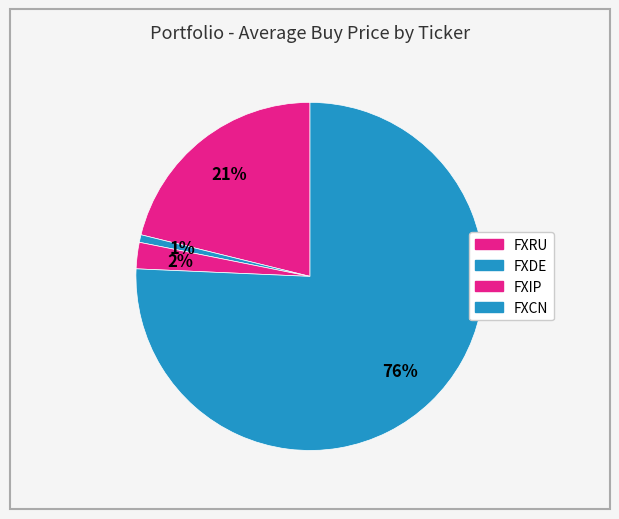

Is FXRU the majority of the pie?

No